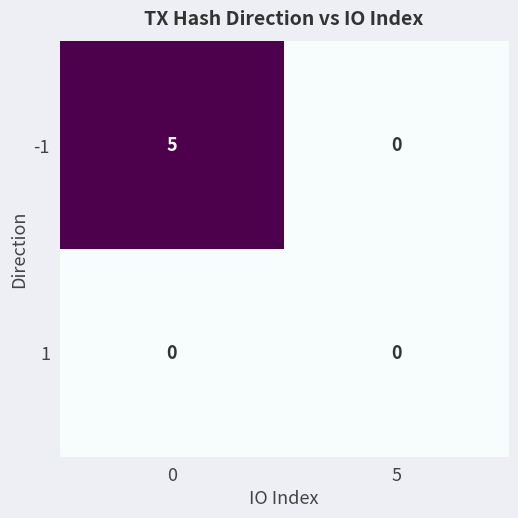

Between 0 and 5, which series saw the biggest shift?

-1